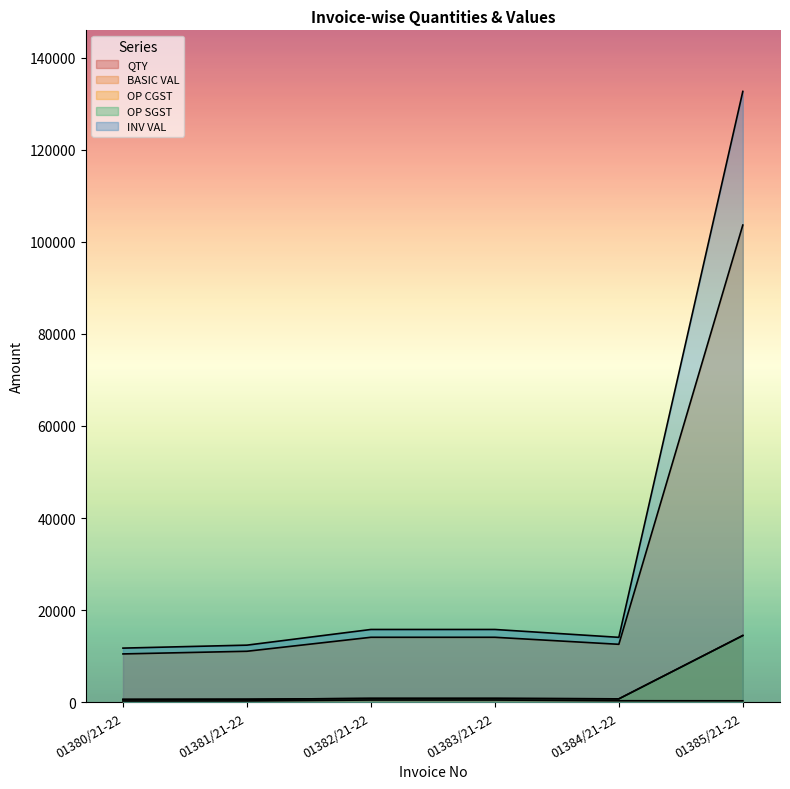

What is the difference between the maximum and minimum values in the QTY series?

208.0